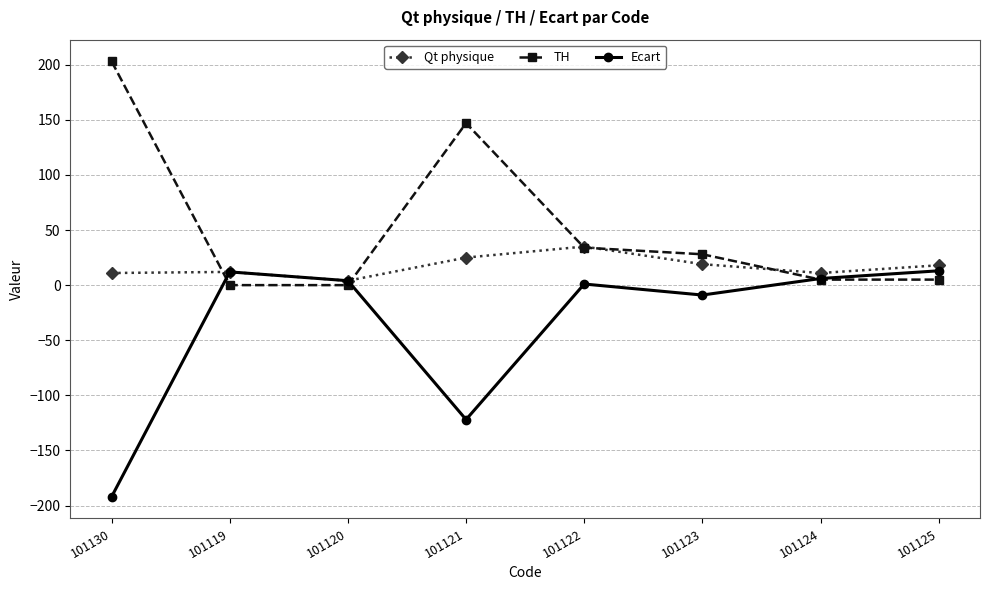

What is the value of the Qt physique point at the 5th from the left?

35